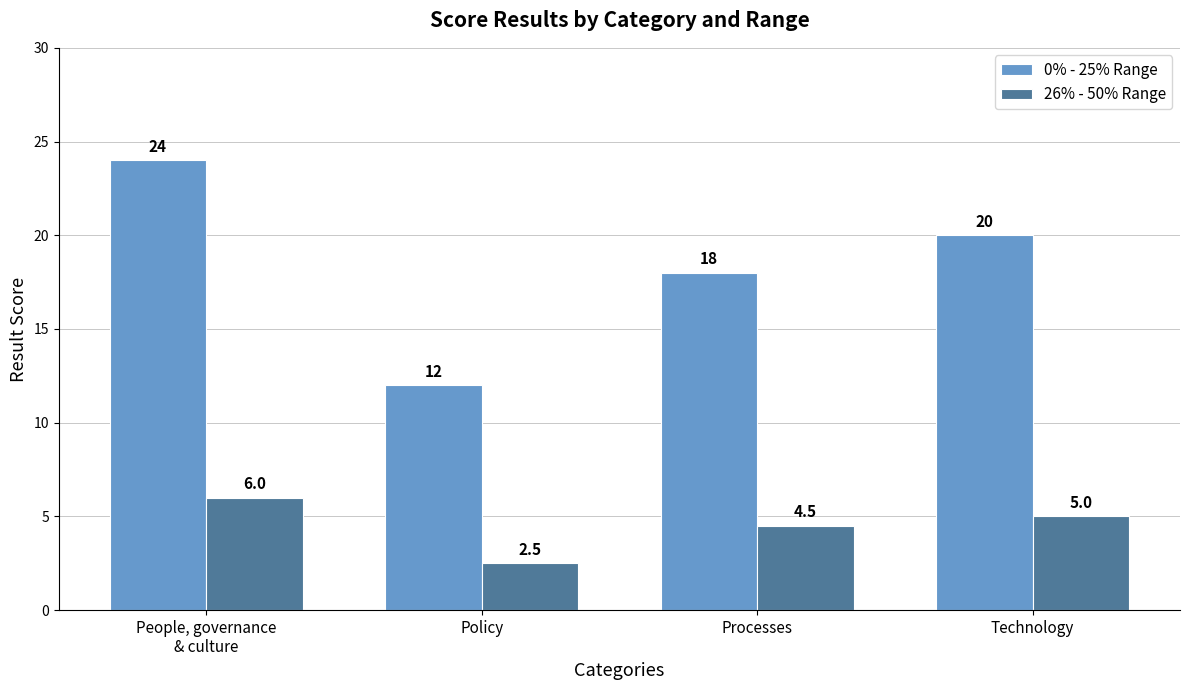

True or false: 0% - 25% Range has a value of 7.6 at Policy.

False